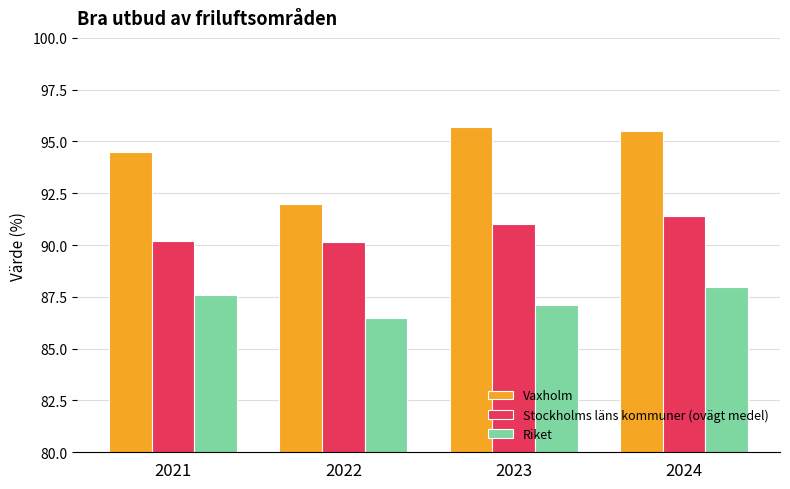

Which series has the largest range (max minus min)?

Vaxholm